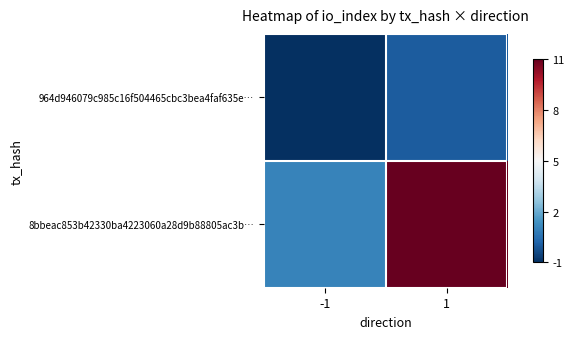

How many series are shown in this chart?

2